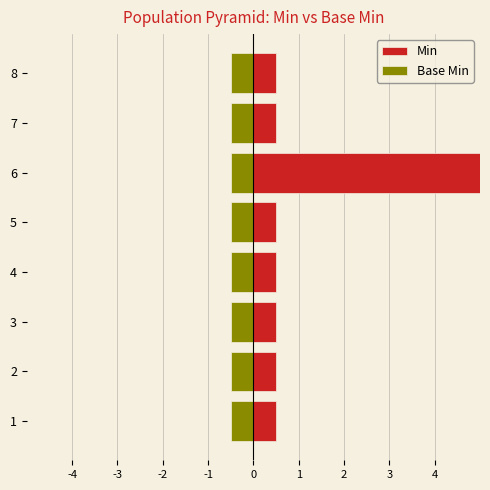

Is it true that Min equals 0.2 at 3?

False